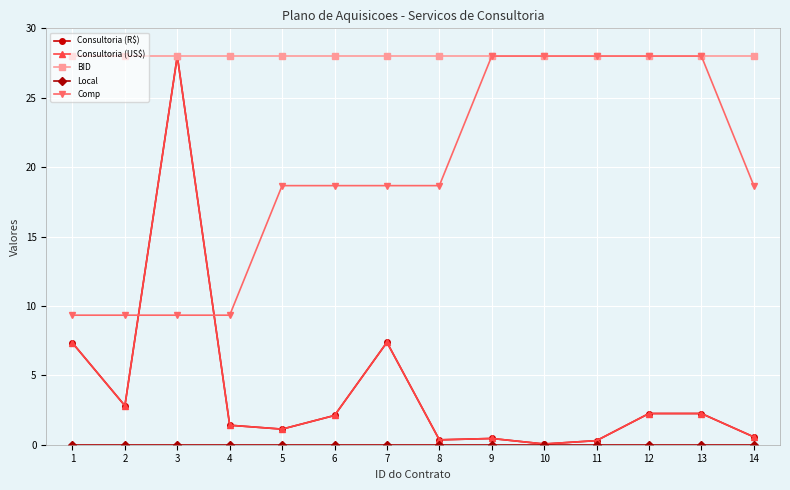

How many lines are shown in the chart?

5